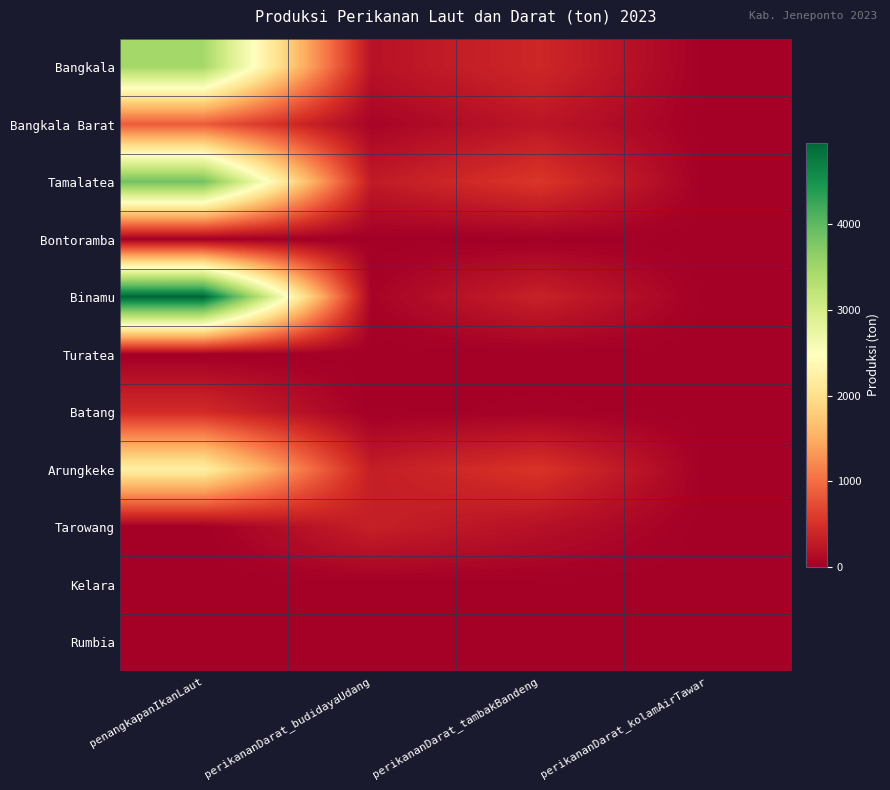

At how many categories does at least one series exceed 1756?

1